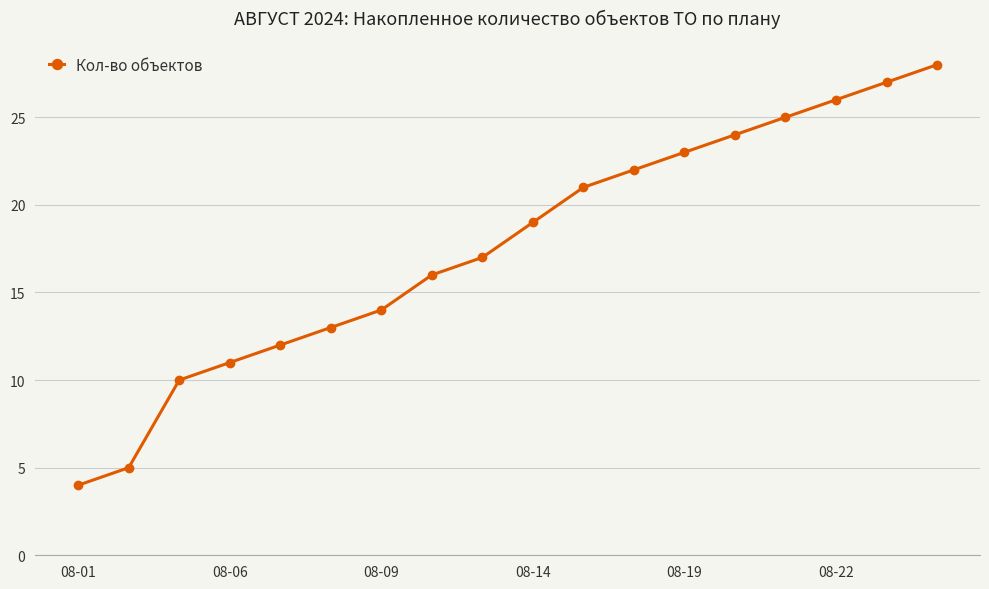

What is the value of the 2nd point from the left?

5